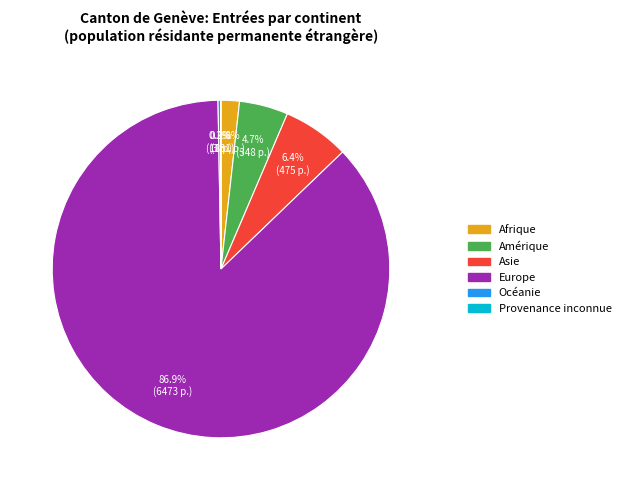

What is the majority slice?

Europe